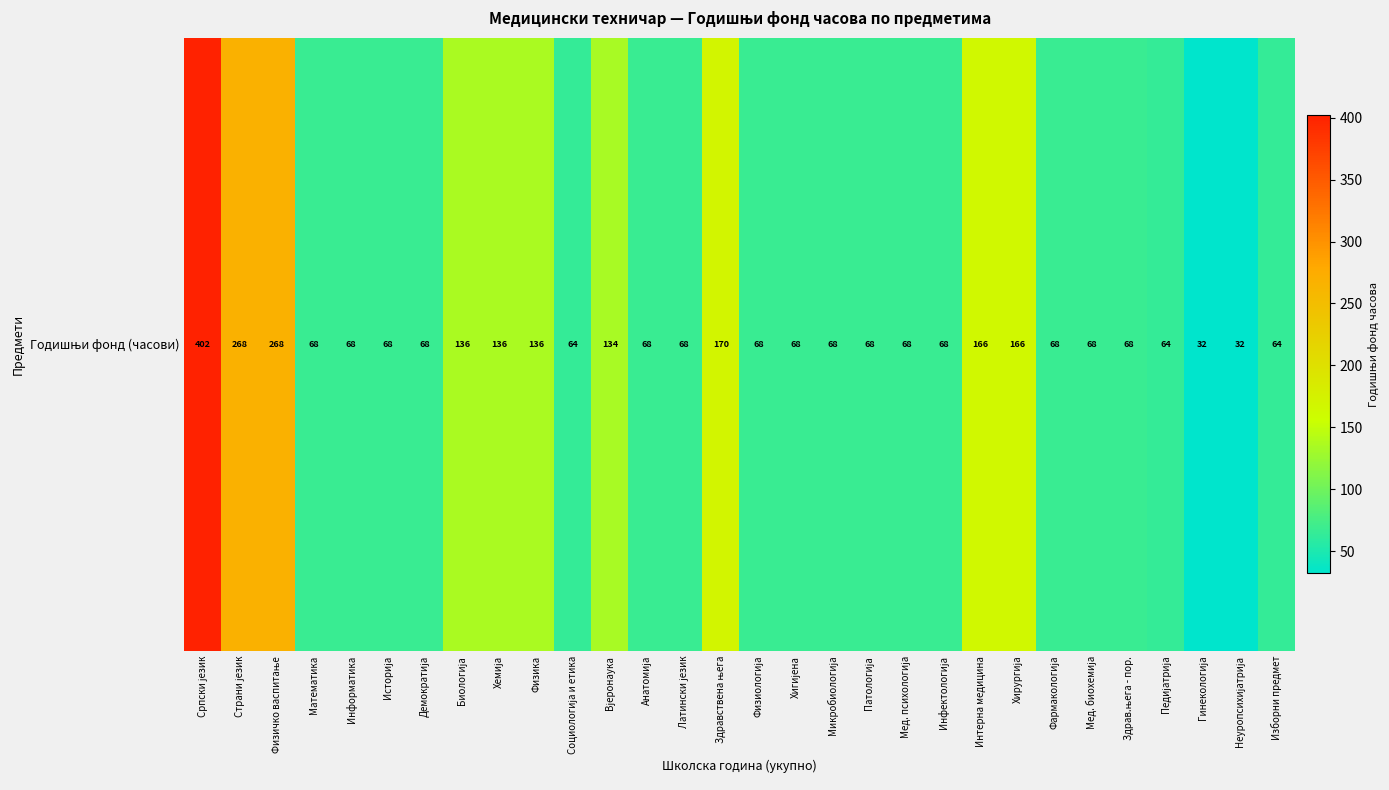

Is it true that the value at Интерна медицина is 34?

False